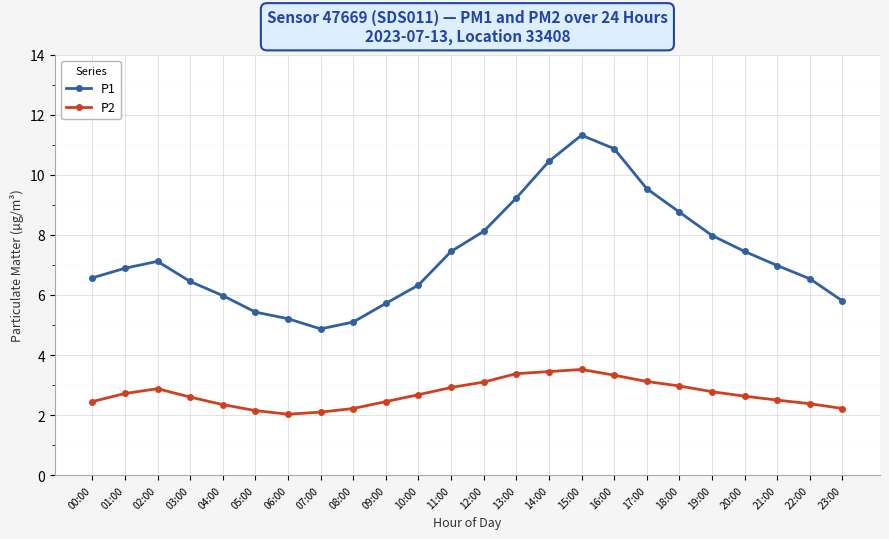

Does the chart display data point markers on the line(s)?

Yes